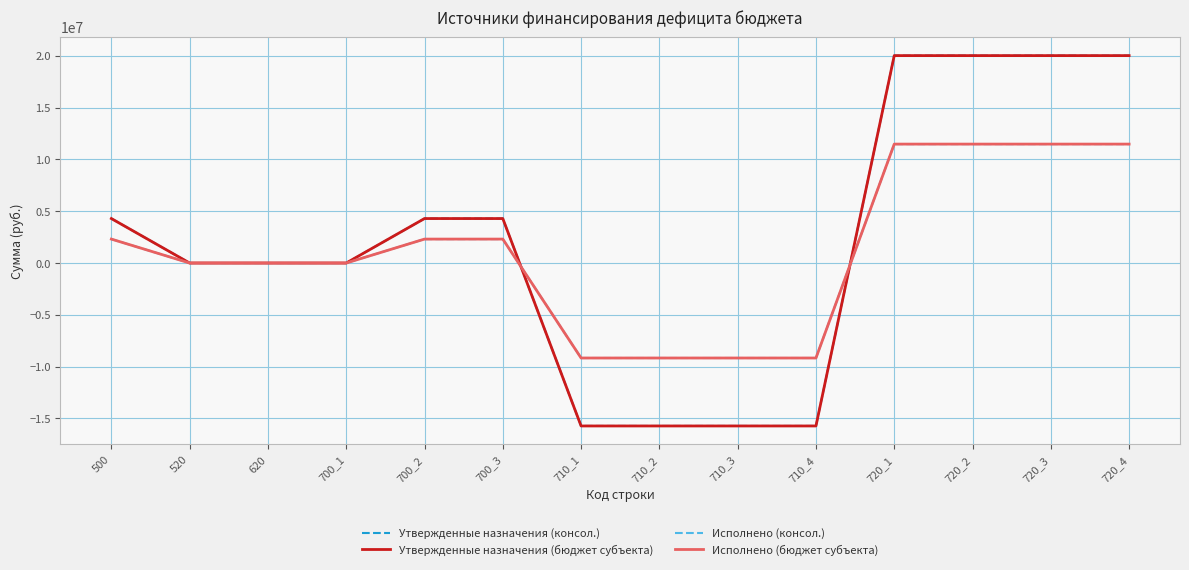

At which category does the chart reach its peak across all series?

720_1